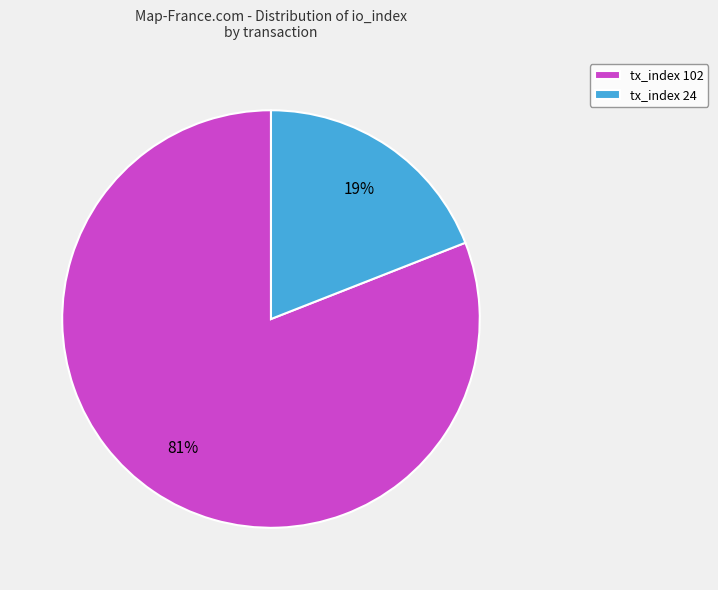

To the nearest percent, what is the average slice percentage?

50%